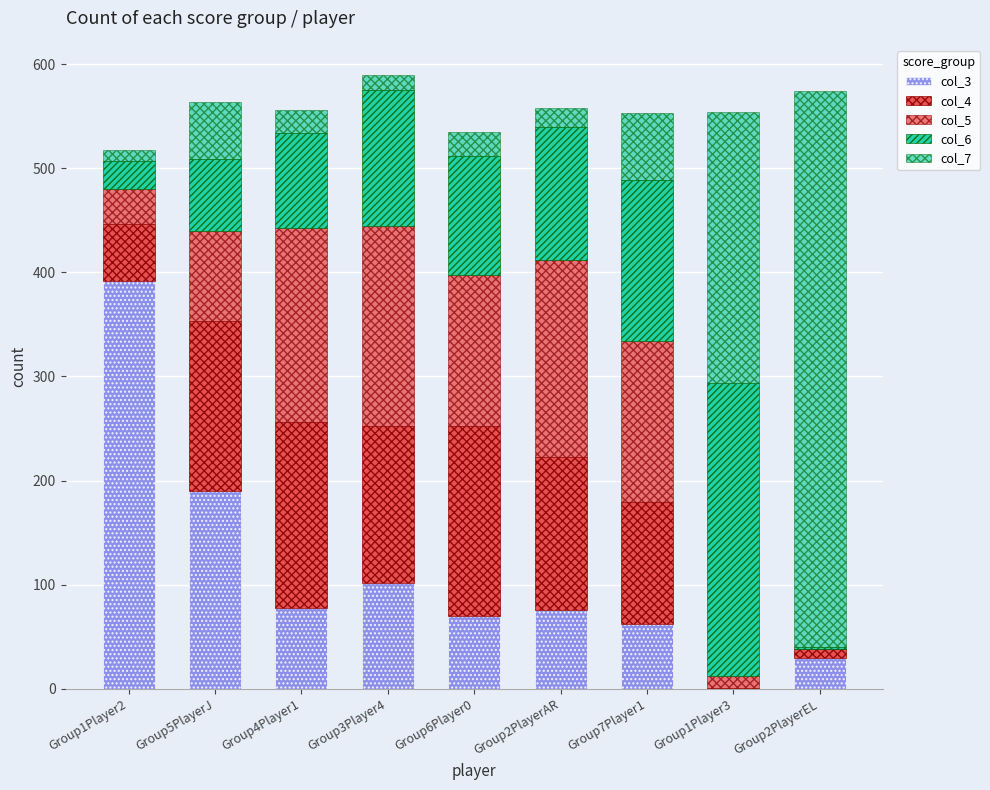

How many data points does each series have?

9